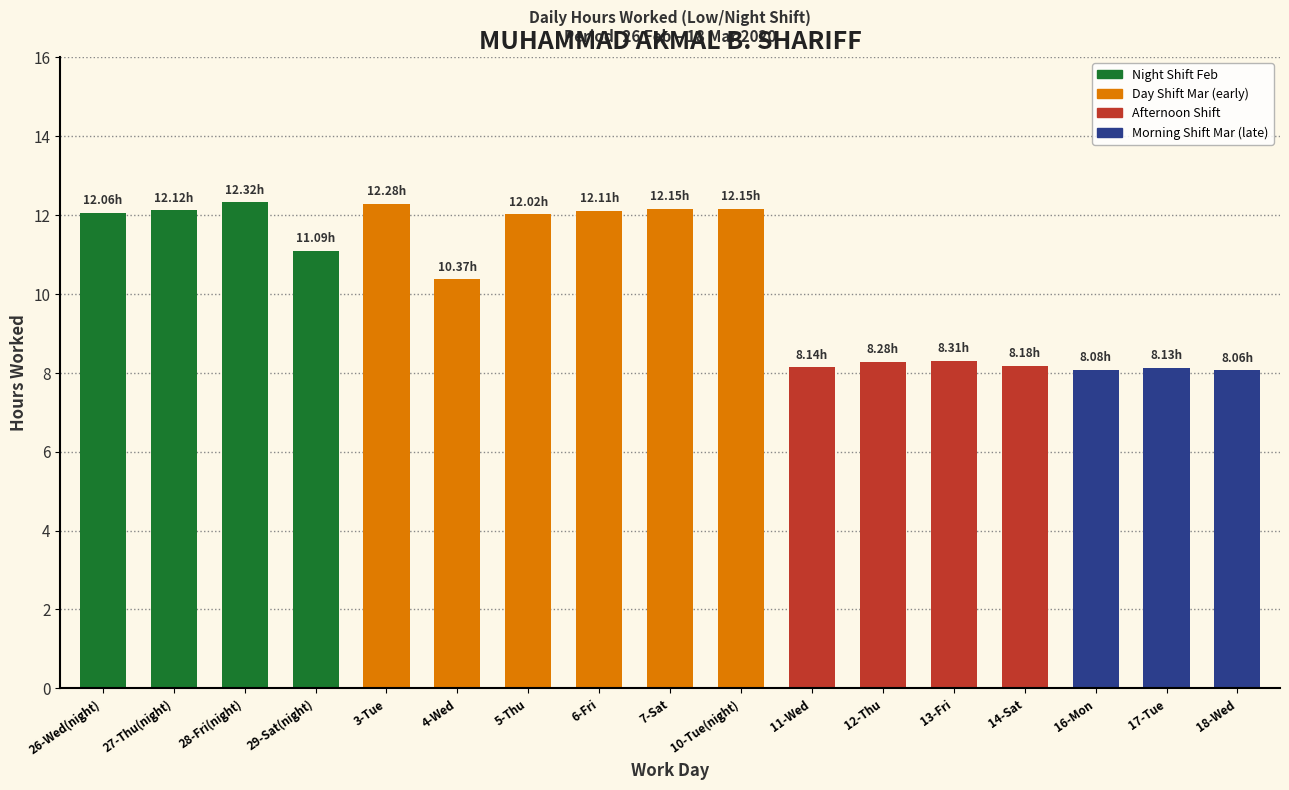

Approximately how many times larger is the value at 18-Wed compared to 5-Thu?

0.7